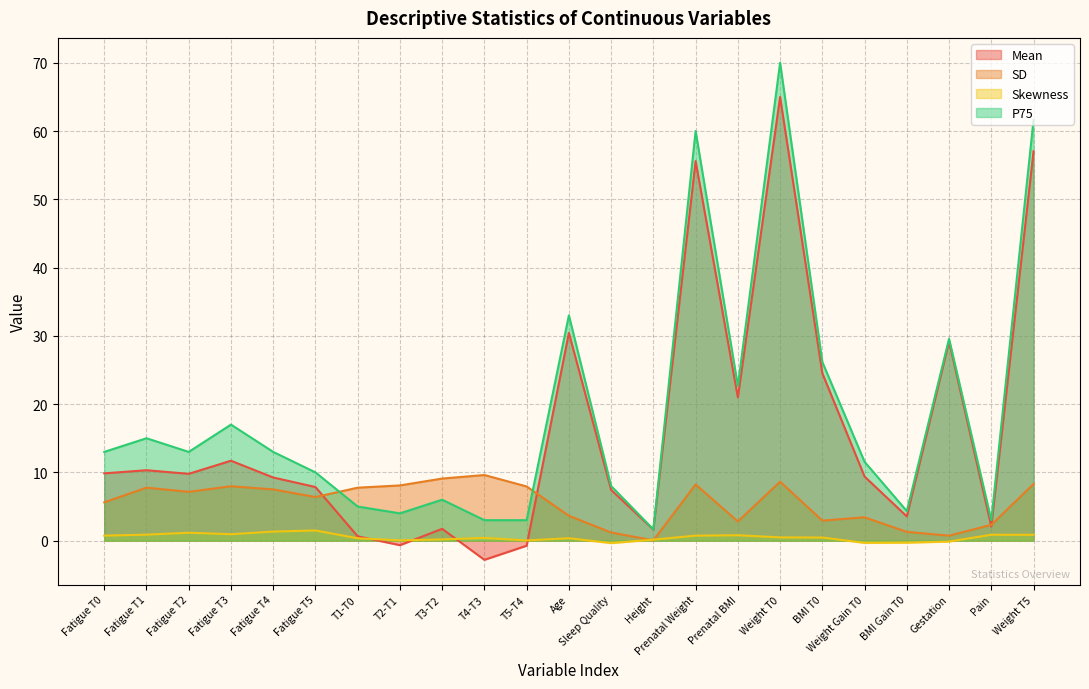

The Mean series shows 65.0 at Weight T0. True or false?

True